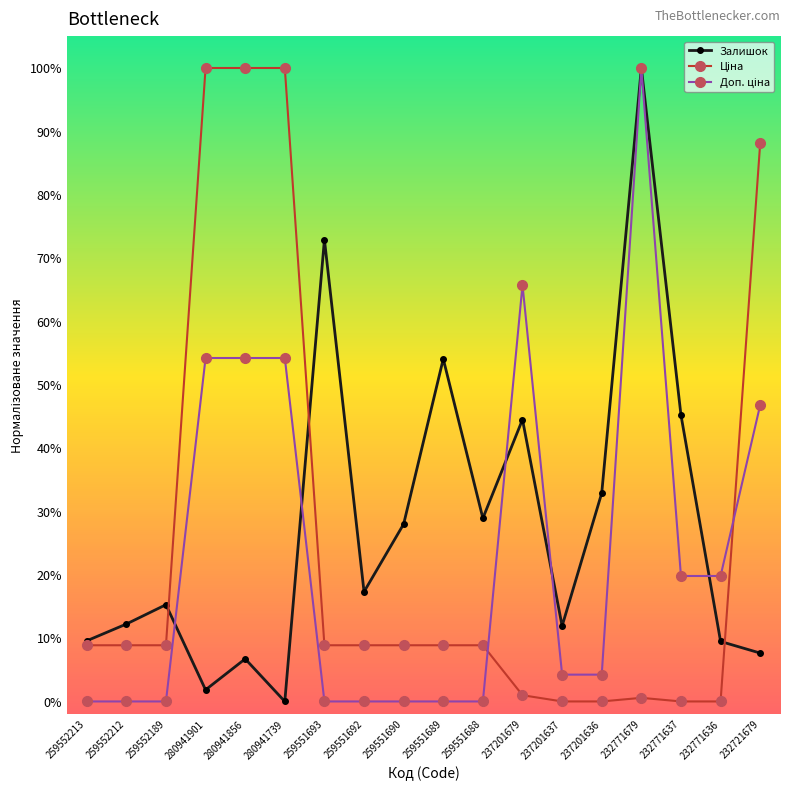

At which category is the sum across all series the highest?

232771679